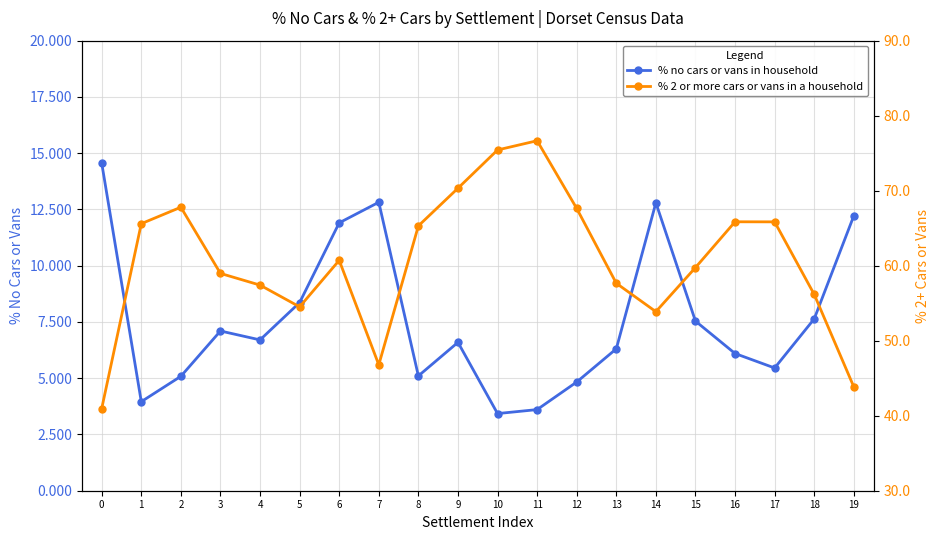

List the series in order of their overall mean, highest first.

% 2 or more cars or vans in a household, % no cars or vans in household